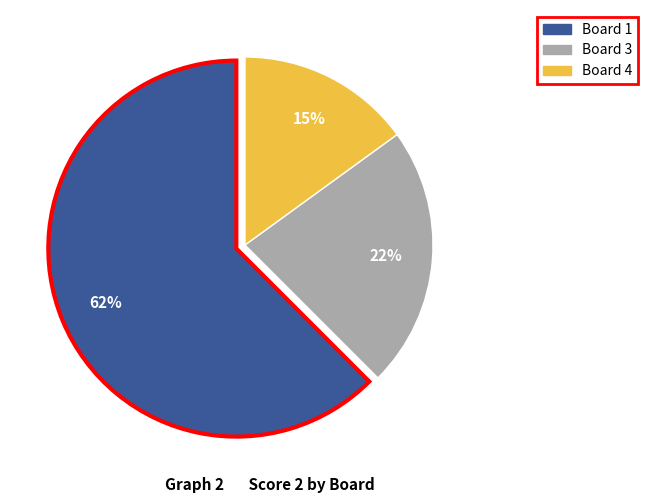

To the nearest percent, what is the average slice percentage?

33%